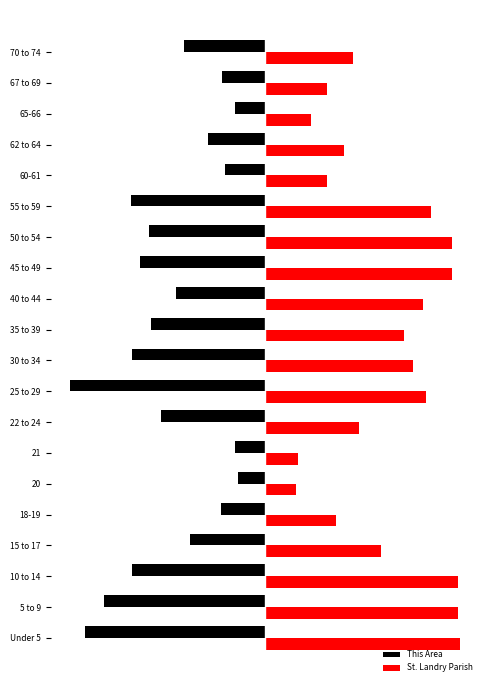

What are all the series names shown in the legend?

This Area, St. Landry Parish